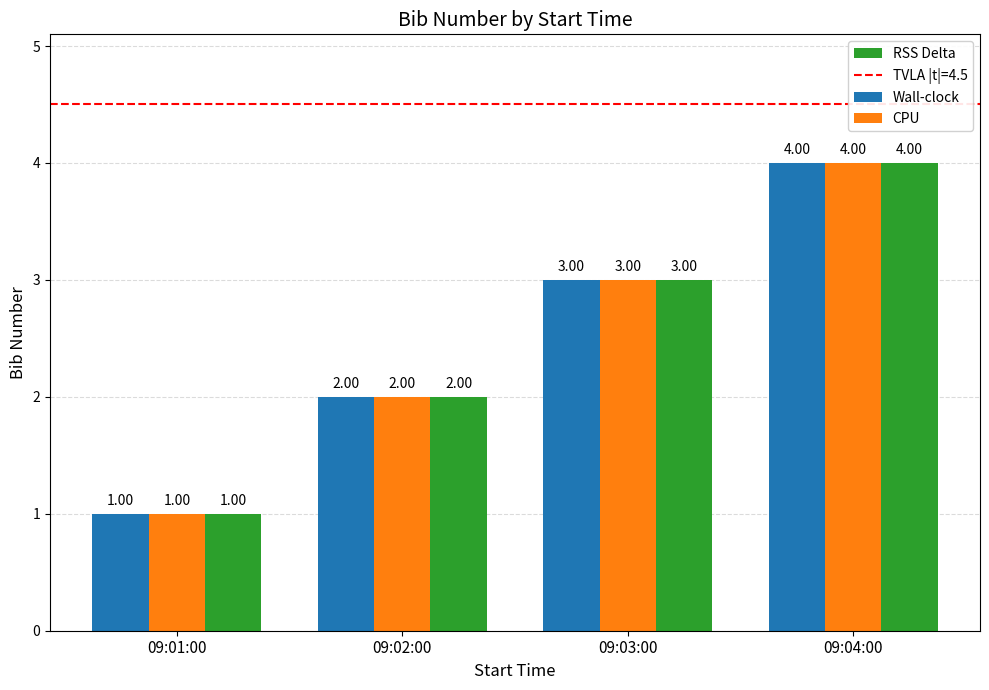

Which label corresponds to the largest value in the chart?

09:04:00